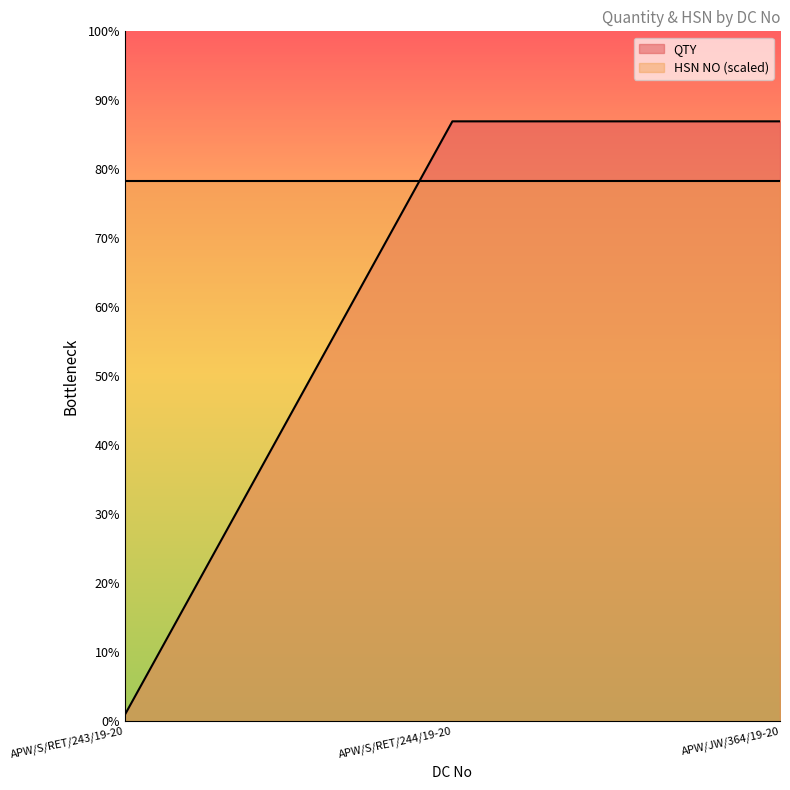

Reading right to left, extract all data points from this chart.

APW/JW/364/19-20=280	APW/S/RET/244/19-20=280	APW/S/RET/243/19-20=3